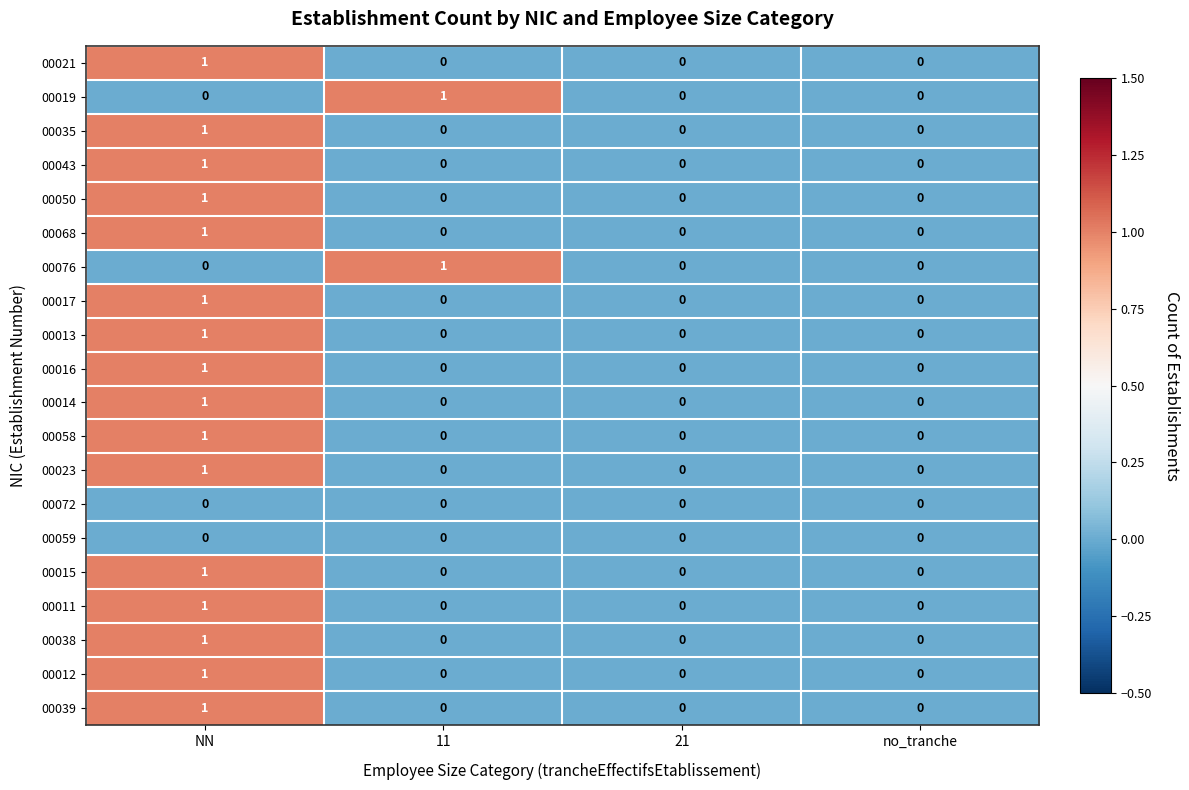

At which category is the sum across all series the highest?

NN